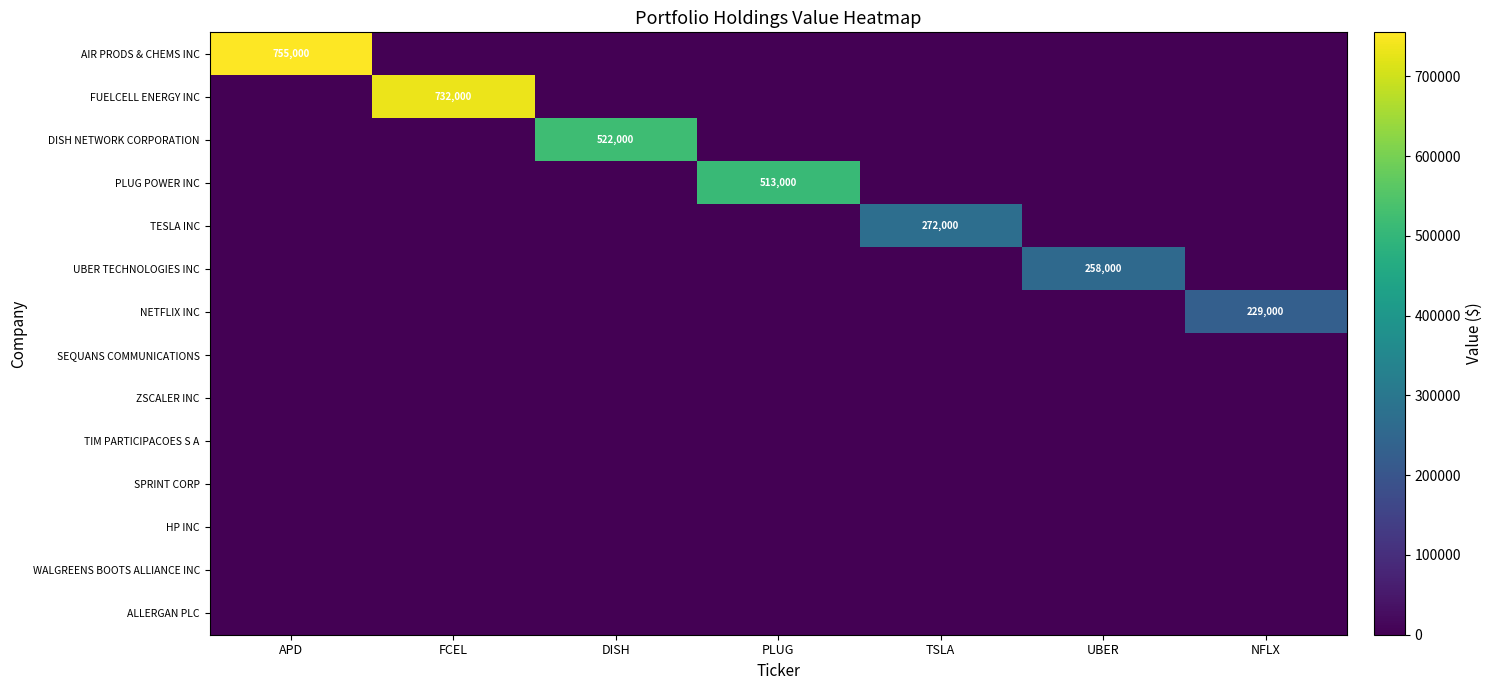

How many categories are shown in the chart?

7